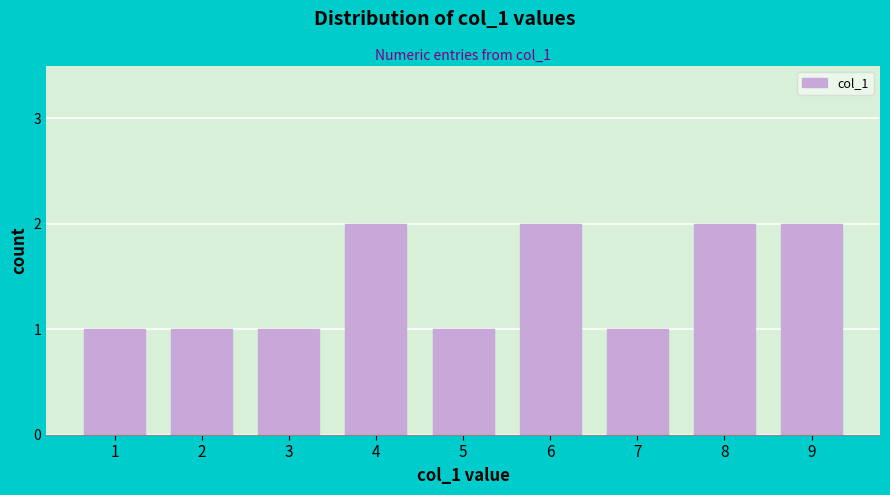

Reading left to right, transcribe all the data shown in this chart.

1=1	2=1	3=1	4=2	5=1	6=2	7=1	8=2	9=2